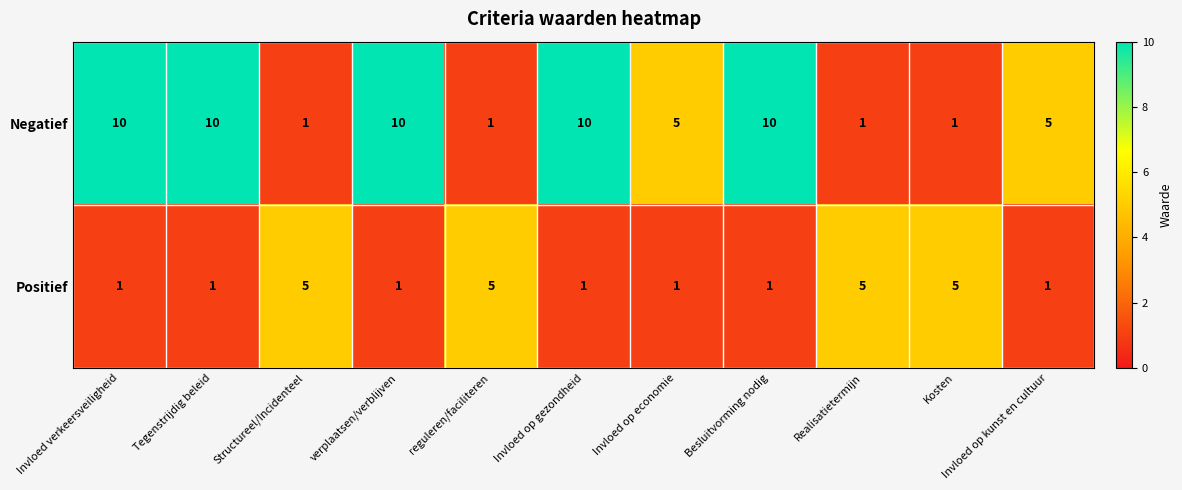

Count the Positief values in the range 1 to 5.

11